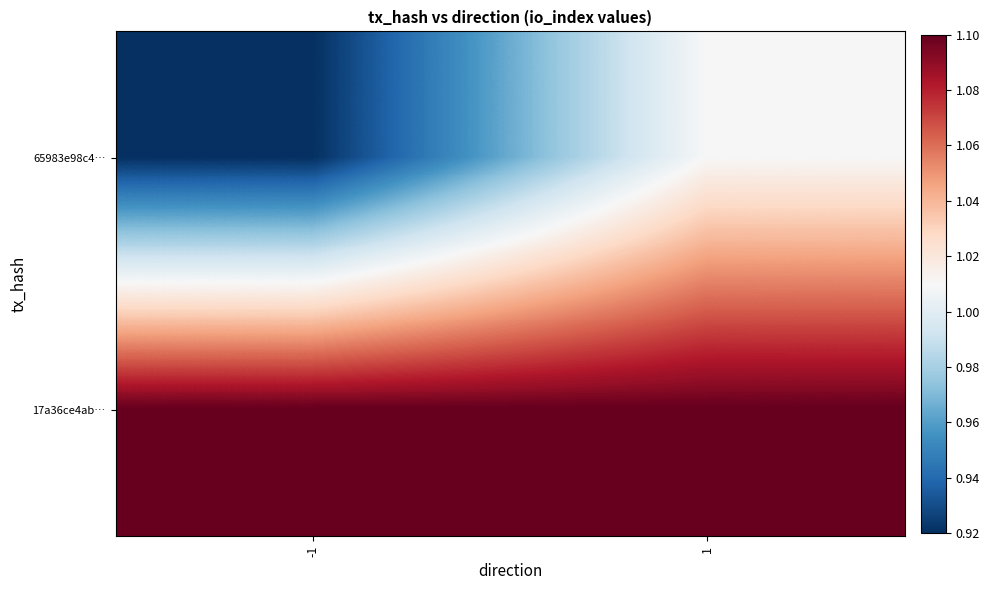

Reading left to right, list all the values displayed in this chart.

65983e98c4…: -1=0.9	1=1.0
17a36ce4ab…: -1=1.1	1=1.1